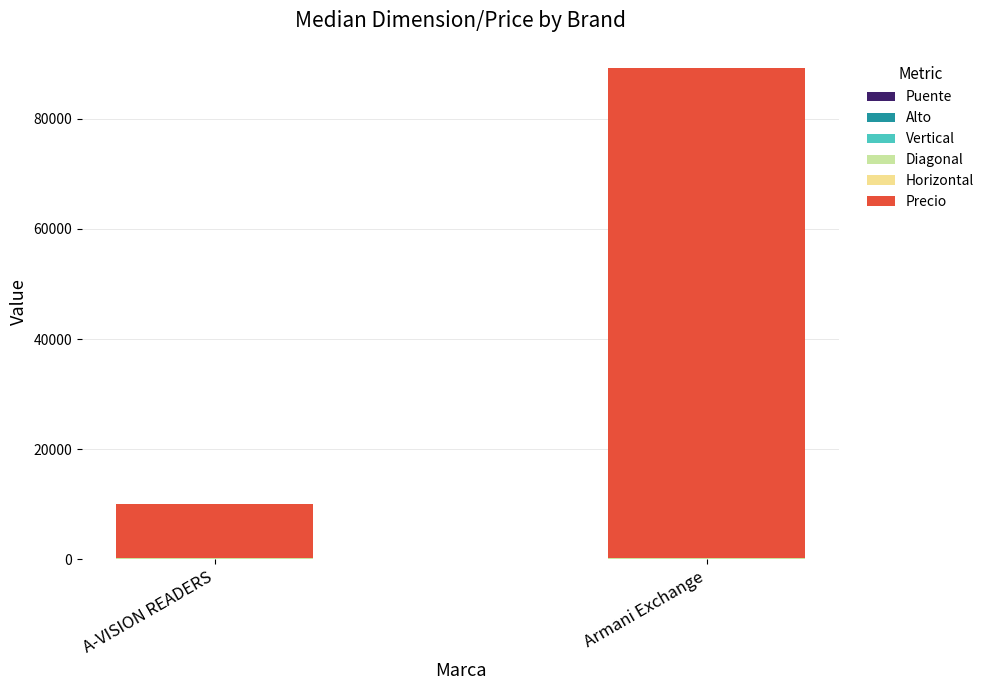

Which series changed the most between A-VISION READERS and Armani Exchange?

Precio